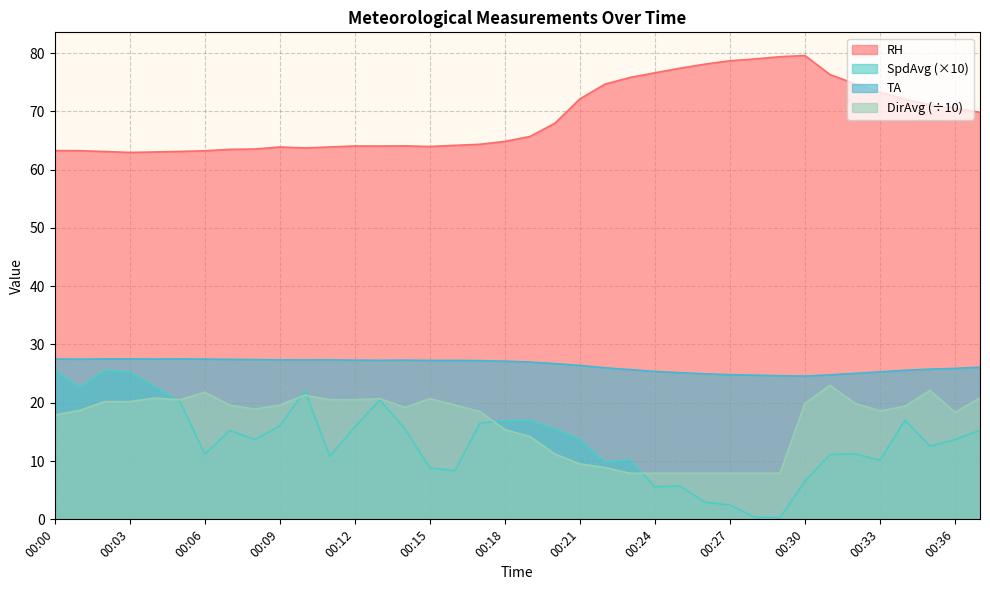

Reading right to left, transcribe all the data shown in this chart.

RH: 00:37=69.8	00:36=70.5	00:35=71.1	00:34=72.1	00:33=73.3	00:32=74.7	00:31=76.3	00:30=79.6	00:29=79.4	00:28=79.0	00:27=78.7	00:26=78.1	00:25=77.4	00:24=76.6	00:23=75.8	00:22=74.7	00:21=72.1	00:20=68.0	00:19=65.7	00:18=64.8	00:17=64.3	00:16=64.2	00:15=64.0	00:14=64.1	00:13=64.0	00:12=64.1	00:11=63.9	00:10=63.7	00:09=63.9	00:08=63.5	00:07=63.5	00:06=63.2	00:05=63.1	00:04=63.0	00:03=63.0	00:02=63.1	00:01=63.2	00:00=63.3
SpdAvg: 00:37=15.3	00:36=13.7	00:35=12.6	00:34=17.0	00:33=10.1	00:32=11.2	00:31=11.1	00:30=6.6	00:29=0.3	00:28=0.4	00:27=2.5	00:26=2.9	00:25=5.7	00:24=5.6	00:23=10.2	00:22=9.8	00:21=13.7	00:20=15.6	00:19=17.0	00:18=16.9	00:17=16.5	00:16=8.3	00:15=8.8	00:14=15.5	00:13=20.5	00:12=15.9	00:11=10.8	00:10=22.1	00:09=16.0	00:08=13.7	00:07=15.3	00:06=11.2	00:05=20.2	00:04=22.8	00:03=25.3	00:02=25.6	00:01=22.6	00:00=25.7
TA: 00:37=26.1	00:36=25.9	00:35=25.8	00:34=25.6	00:33=25.3	00:32=25.0	00:31=24.8	00:30=24.6	00:29=24.6	00:28=24.7	00:27=24.8	00:26=25.0	00:25=25.2	00:24=25.4	00:23=25.7	00:22=26.0	00:21=26.4	00:20=26.7	00:19=27.0	00:18=27.1	00:17=27.2	00:16=27.3	00:15=27.3	00:14=27.3	00:13=27.3	00:12=27.3	00:11=27.4	00:10=27.4	00:09=27.4	00:08=27.4	00:07=27.4	00:06=27.5	00:05=27.5	00:04=27.5	00:03=27.5	00:02=27.5	00:01=27.5	00:00=27.5
DirAvg: 00:37=20.8	00:36=18.4	00:35=22.1	00:34=19.4	00:33=18.6	00:32=19.9	00:31=23.0	00:30=19.9	00:29=7.9	00:28=7.9	00:27=7.9	00:26=7.9	00:25=7.9	00:24=7.9	00:23=7.9	00:22=8.9	00:21=9.5	00:20=11.2	00:19=14.2	00:18=15.4	00:17=18.5	00:16=19.6	00:15=20.7	00:14=19.2	00:13=20.7	00:12=20.5	00:11=20.5	00:10=21.3	00:09=19.6	00:08=18.9	00:07=19.6	00:06=21.8	00:05=20.5	00:04=20.8	00:03=20.2	00:02=20.2	00:01=18.7	00:00=17.9